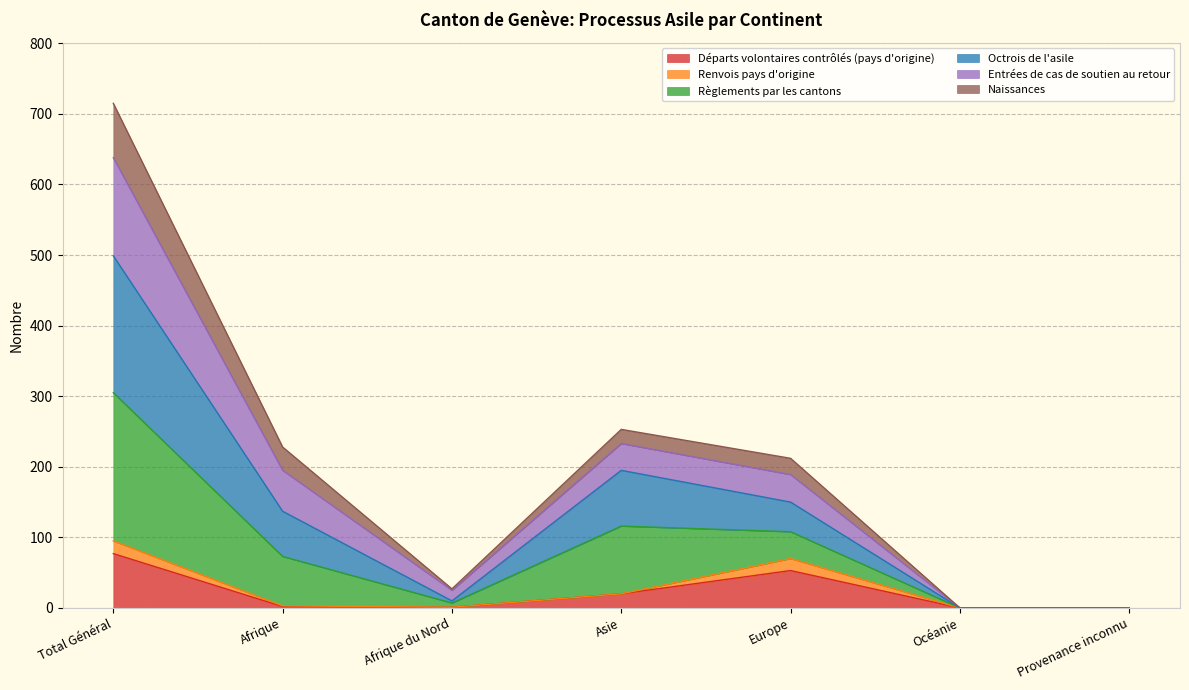

What position from the right is Total Général?

7